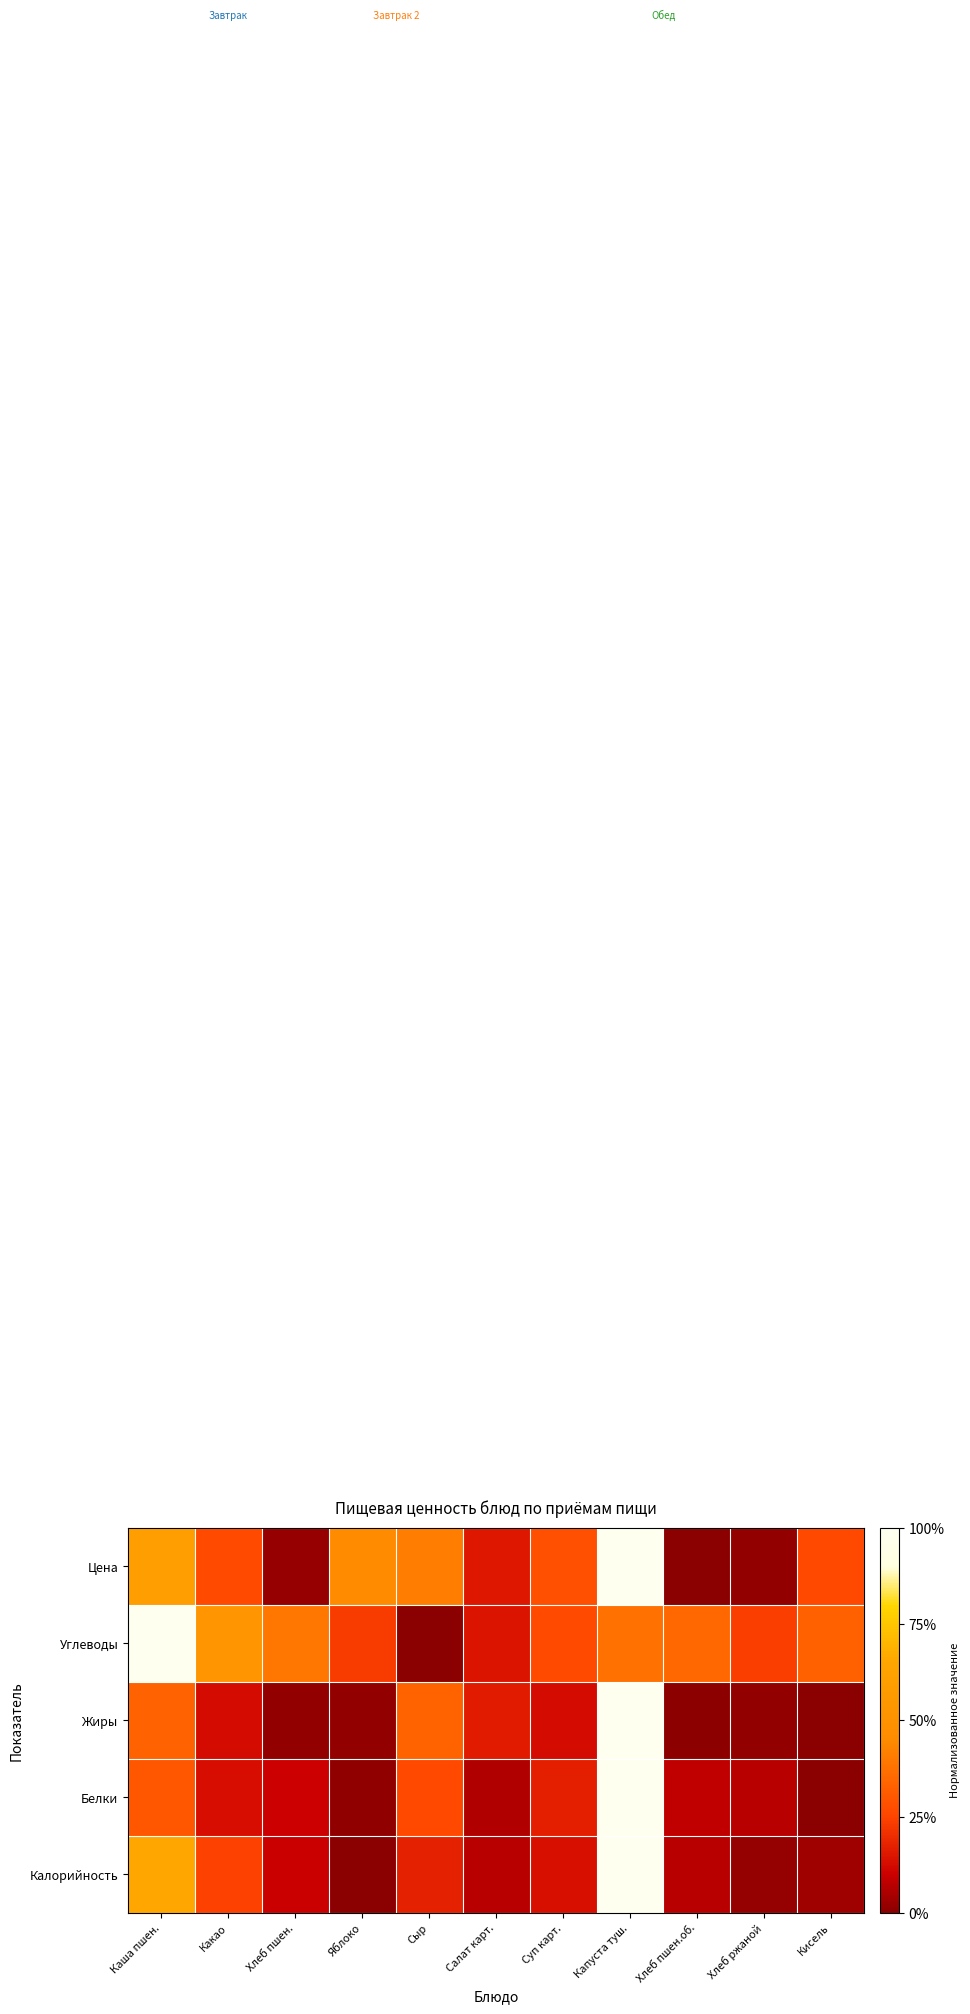

Rank the series by their maximum value, from highest to lowest.

Калорийность, Белки, Жиры, Углеводы, Цена